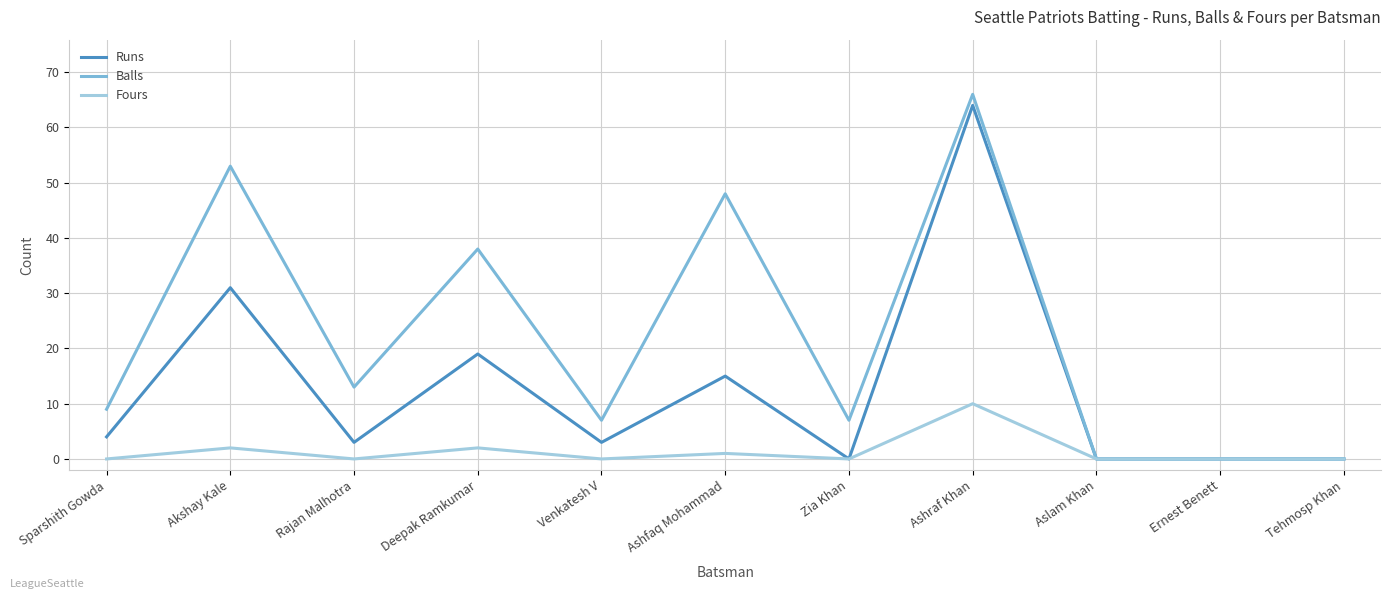

Where is Runs nearest to the value 32?

Akshay Kale